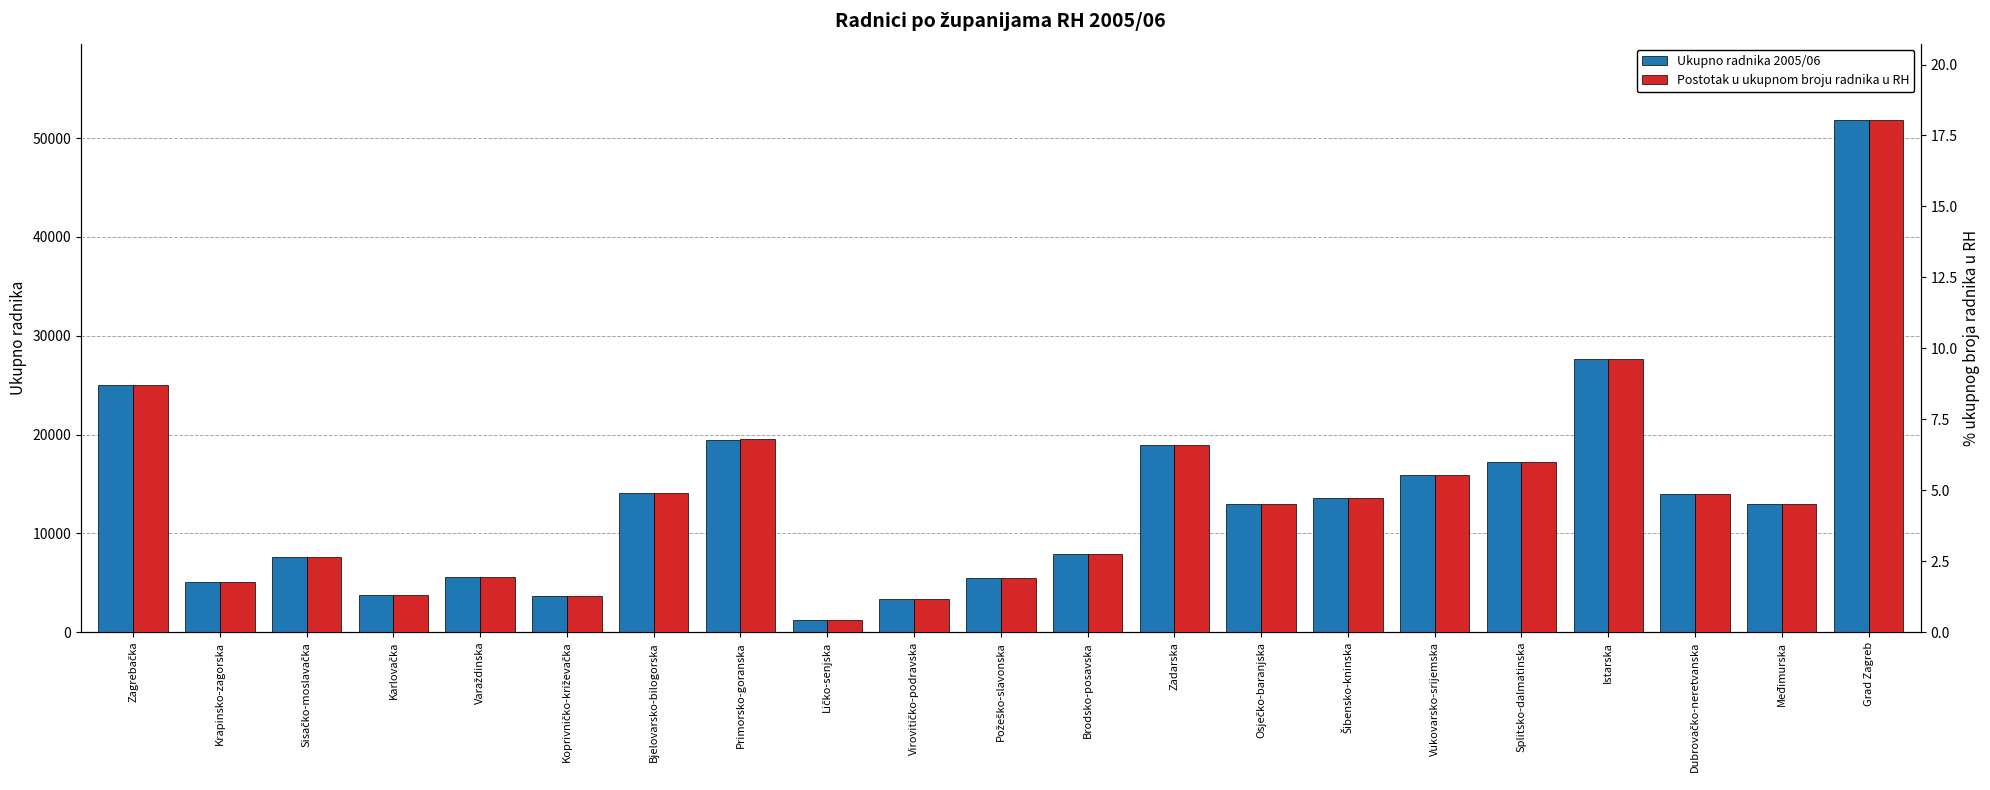

Reading left to right, transcribe all the data shown in this chart.

Ukupno radnika 2005/06: Zagrebačka=25000.0	Krapinsko-zagorska=5100.0	Sisačko-moslavačka=7600.0	Karlovačka=3800.0	Varaždinska=5600.0	Koprivničko-križevačka=3700.0	Bjelovarsko-bilogorska=14130.0	Primorsko-goranska=19500.0	Ličko-senjska=1200.0	Virovitičko-podravska=3350.0	Požeško-slavonska=5482.0	Brodsko-posavska=7924.0	Zadarska=18904.0	Osječko-baranjska=12950.0	Šibensko-kninska=13553.0	Vukovarsko-srijemska=15917.0	Splitsko-dalmatinska=17196.0	Istarska=27639.0	Dubrovačko-neretvanska=14000.0	Međimurska=12961.0	Grad Zagreb=51800.0
Postotak u ukupnom broju radnika u RH: Zagrebačka=8.7	Krapinsko-zagorska=1.8	Sisačko-moslavačka=2.6	Karlovačka=1.3	Varaždinska=1.9	Koprivničko-križevačka=1.3	Bjelovarsko-bilogorska=4.9	Primorsko-goranska=6.8	Ličko-senjska=0.4	Virovitičko-podravska=1.2	Požeško-slavonska=1.9	Brodsko-posavska=2.8	Zadarska=6.6	Osječko-baranjska=4.5	Šibensko-kninska=4.7	Vukovarsko-srijemska=5.5	Splitsko-dalmatinska=6.0	Istarska=9.6	Dubrovačko-neretvanska=4.9	Međimurska=4.5	Grad Zagreb=18.0